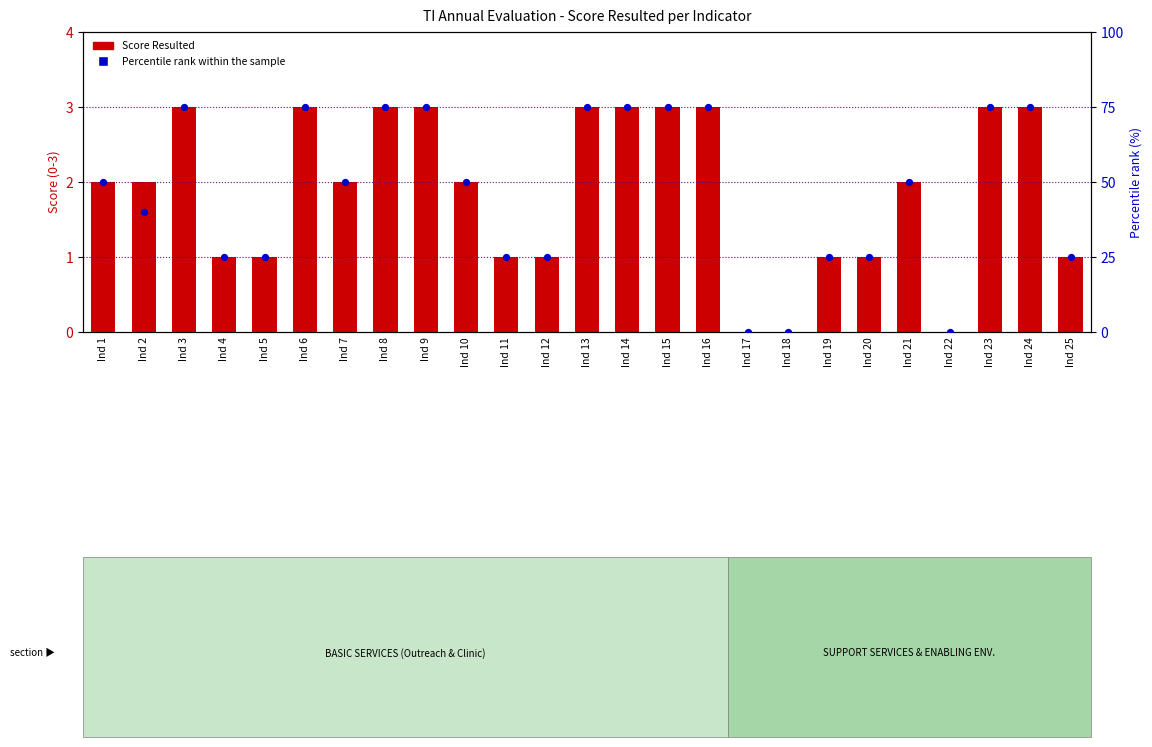

Which series contains the lowest Y value?

Score Resulted